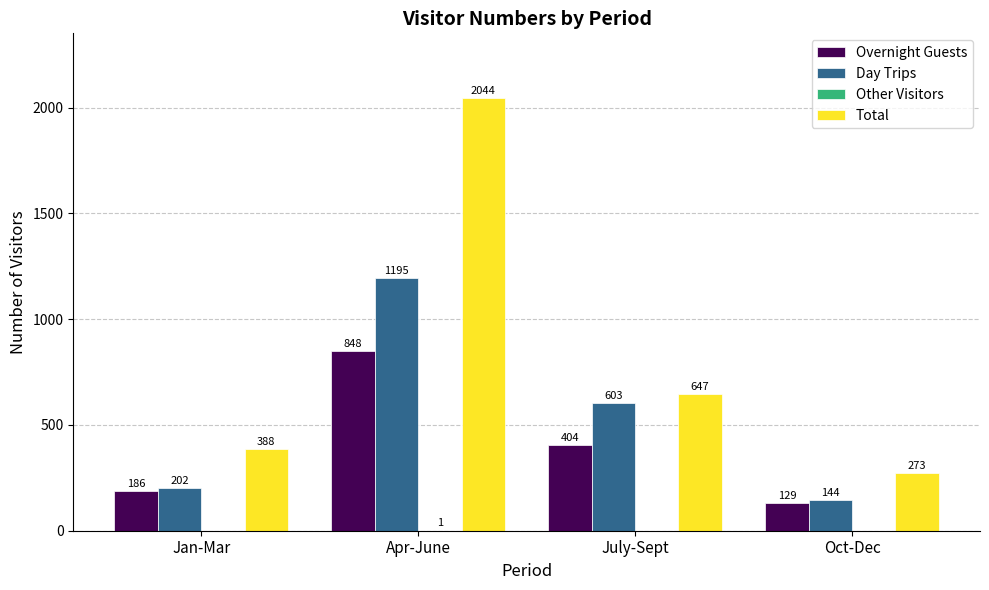

Count the number of data series in this chart.

4